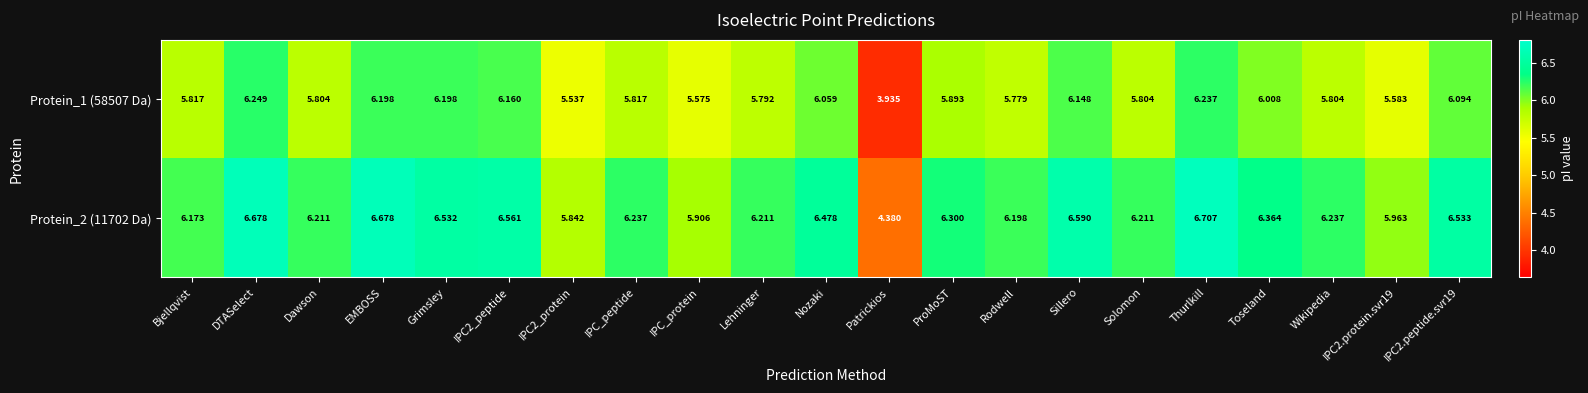

At which label does Protein_1 (58507 Da) reach its minimum?

Patrickios